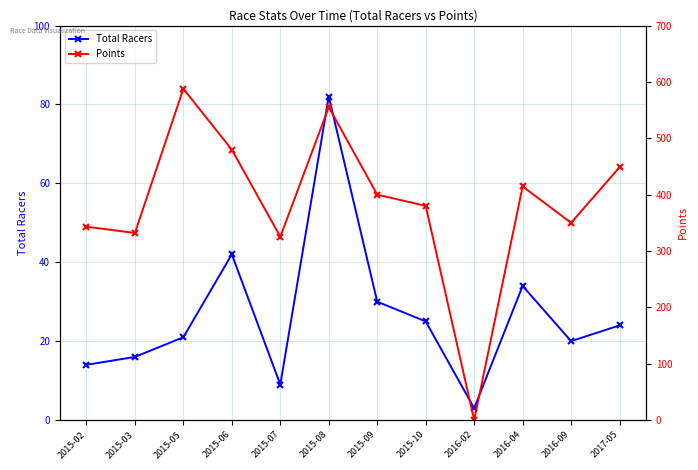

List the labels in order of Total Racers value, largest first.

2015-08, 2015-06, 2016-04, 2015-09, 2015-10, 2017-05, 2015-05, 2016-09, 2015-03, 2015-02, 2015-07, 2016-02